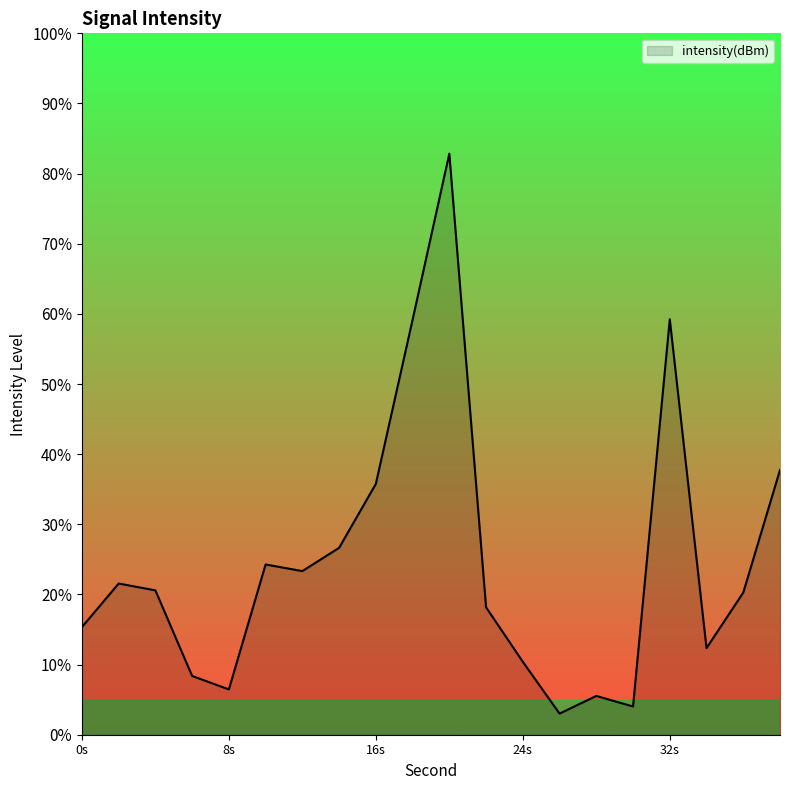

What is the average value?

24.8